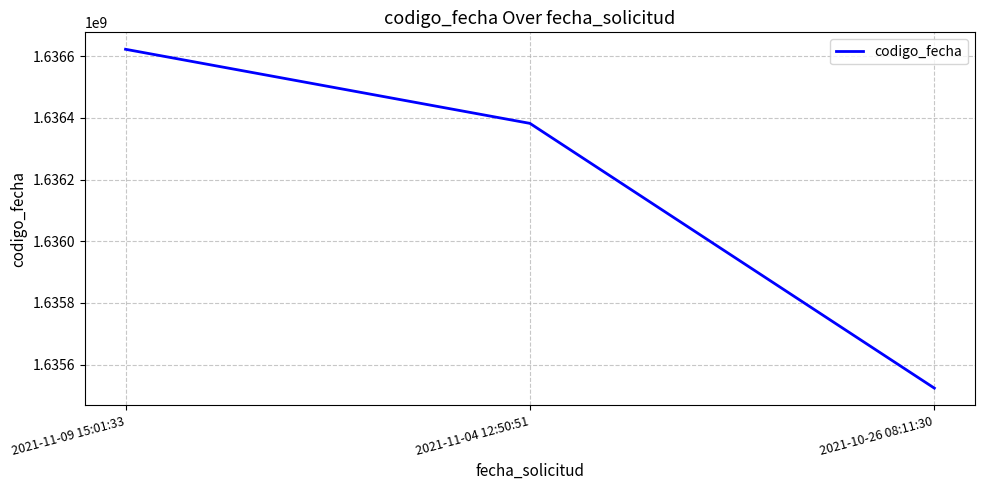

What is the minimum value shown in the chart?

1635523338